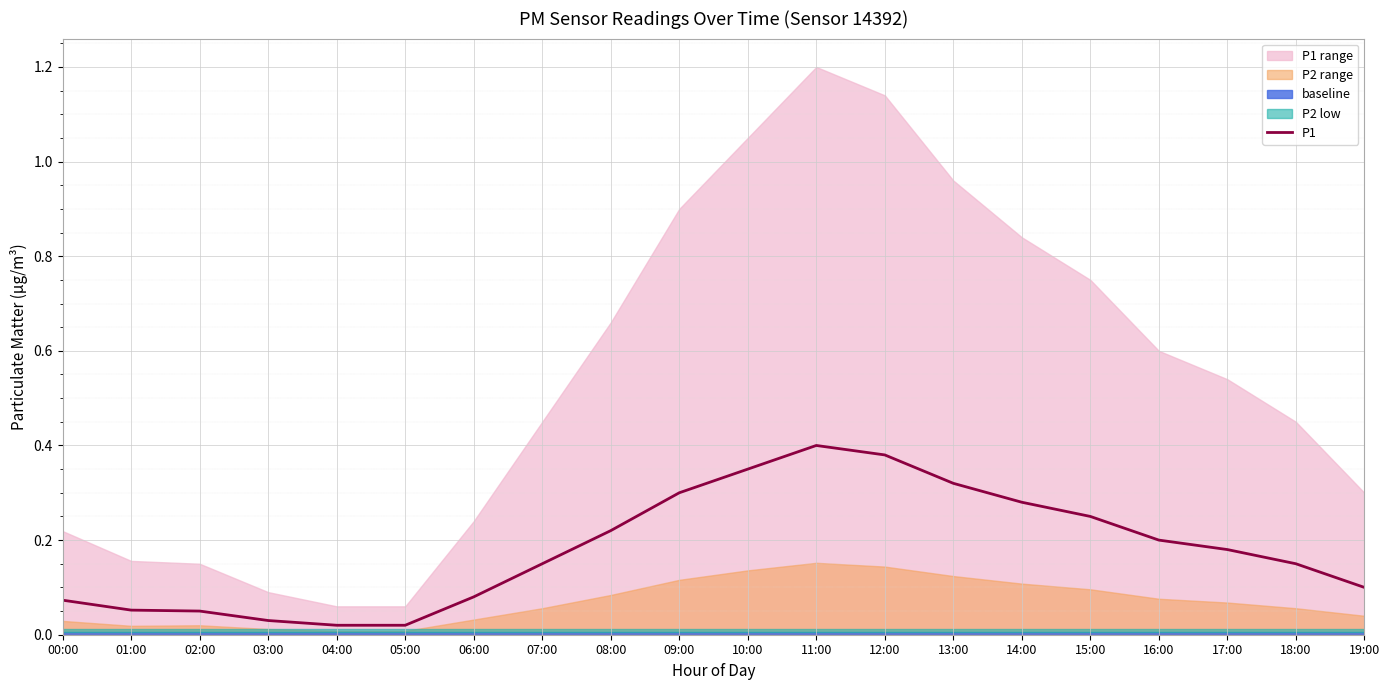

How many categories are shown in the chart?

20